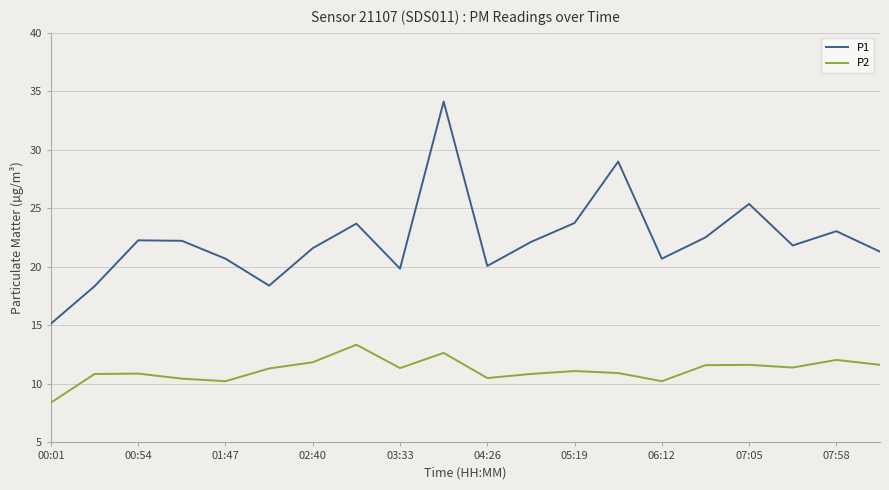

True or false: P2 and P1 cross at least once.

False